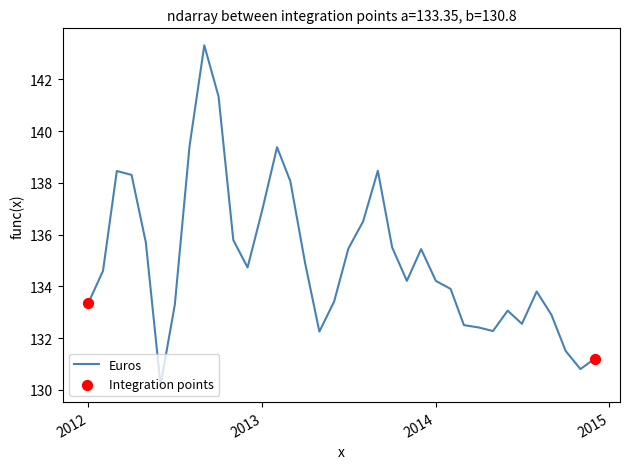

What is the difference between the maximum and minimum values?

13.1